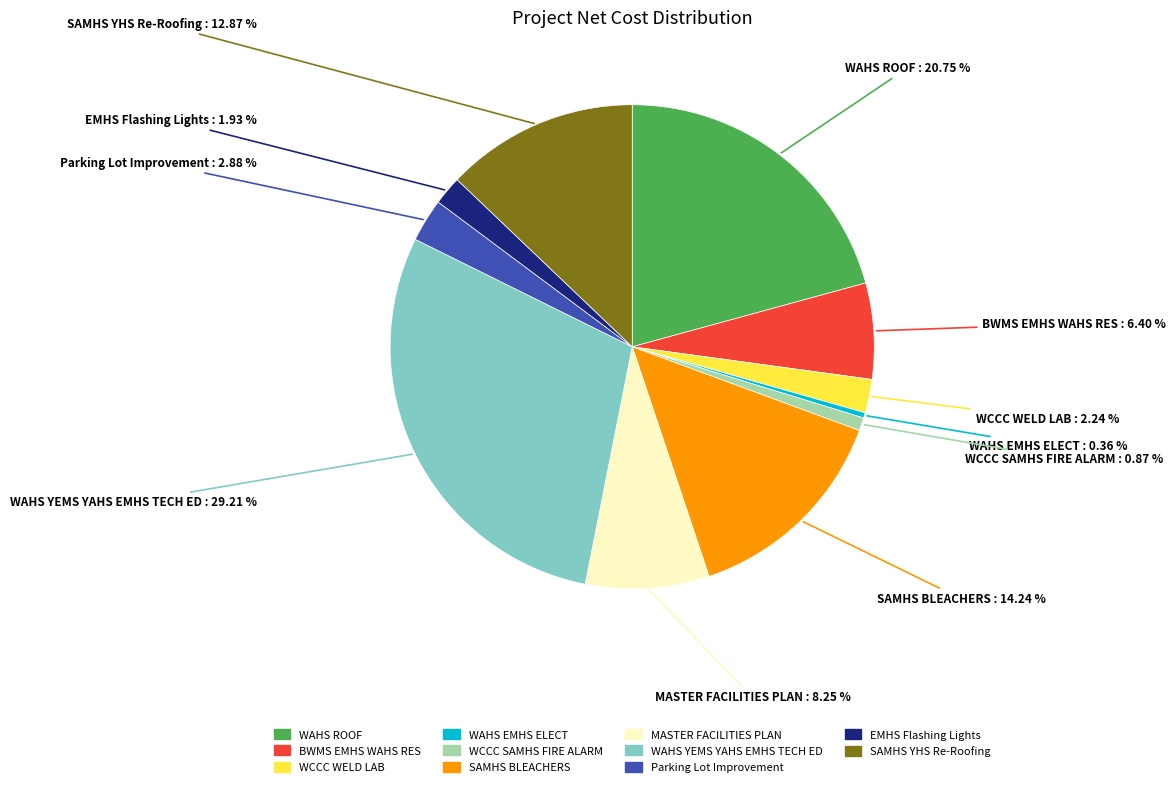

Which category has the smallest portion of the pie?

WAHS EMHS ELECT